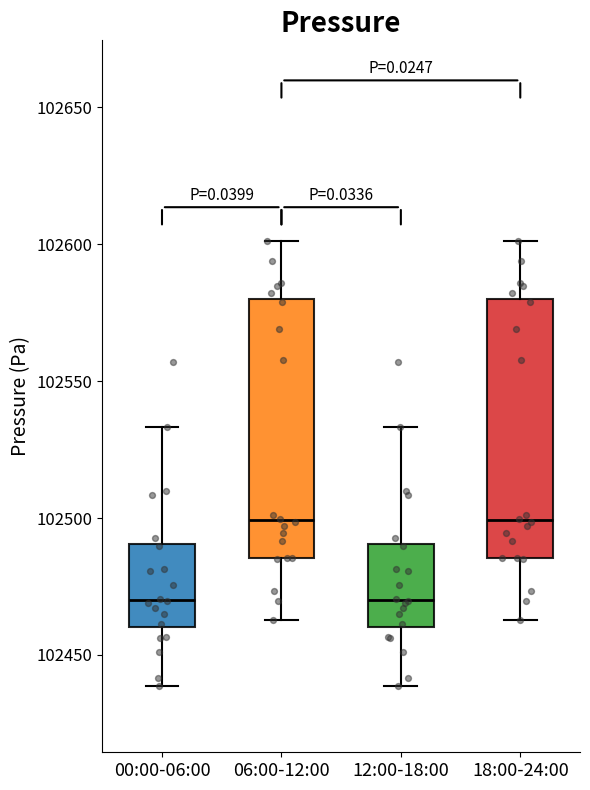

Reading left to right, read every box against the y-axis: the position of its median line, the range the box covers, and the ends of its whiskers. The values are not printed on the chart, so give them approximately, as read against the axis.

00:00-06:00: median 102470, box 102460 to 102490, whiskers 102440 to 102535
06:00-12:00: median 102500, box 102485 to 102580, whiskers 102465 to 102600
12:00-18:00: median 102470, box 102460 to 102490, whiskers 102440 to 102535
18:00-24:00: median 102500, box 102485 to 102580, whiskers 102465 to 102600